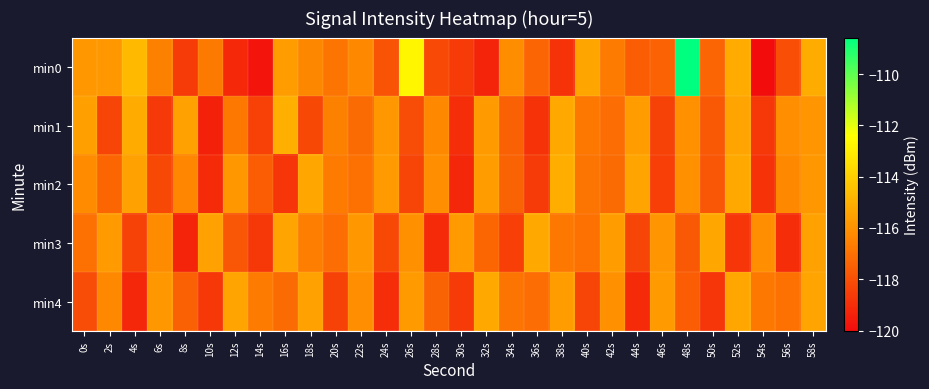

Which series has the largest total across all categories?

min0